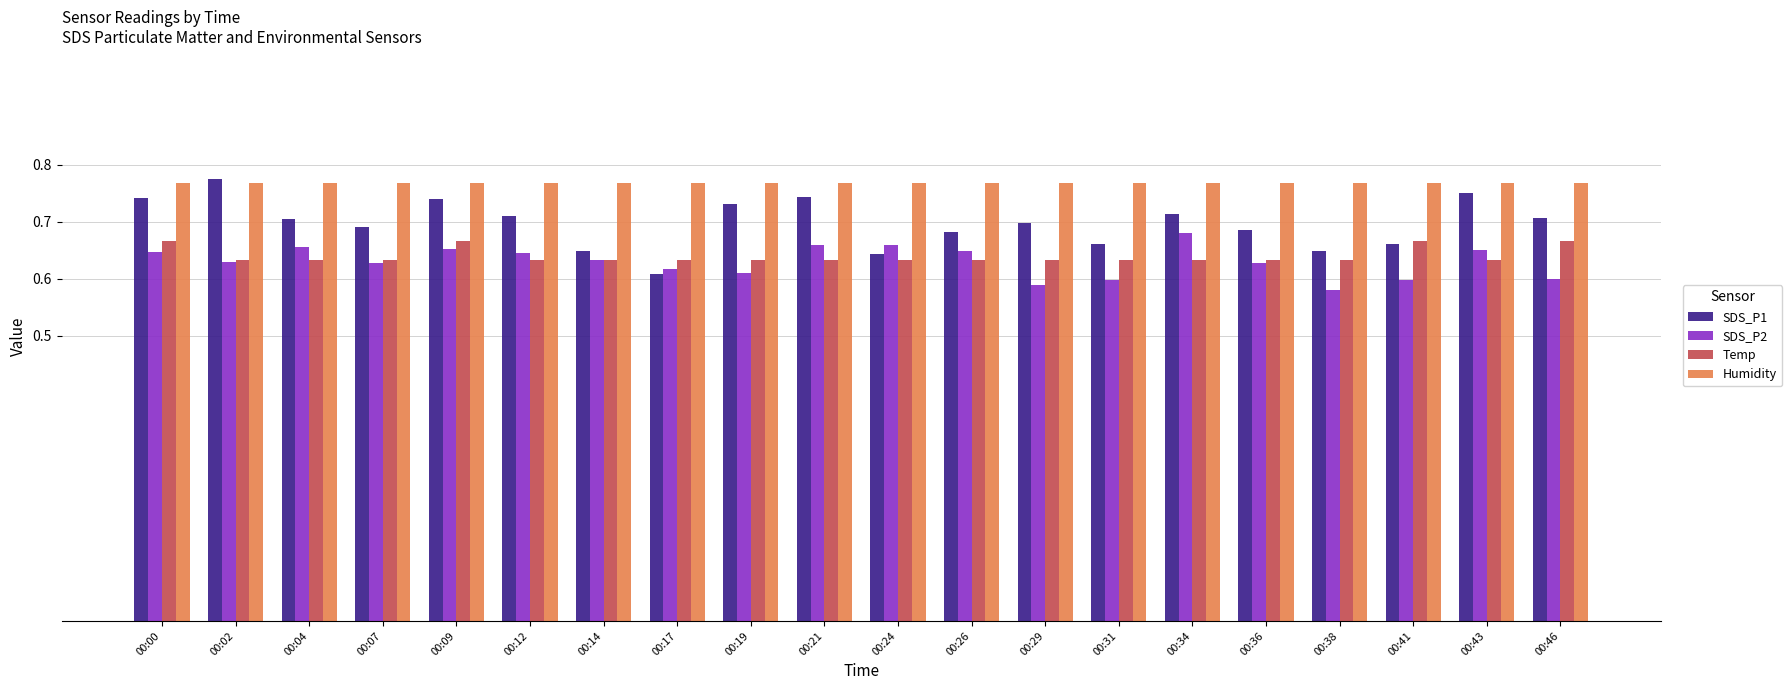

What is the total value across all series at 00:02?

2.8